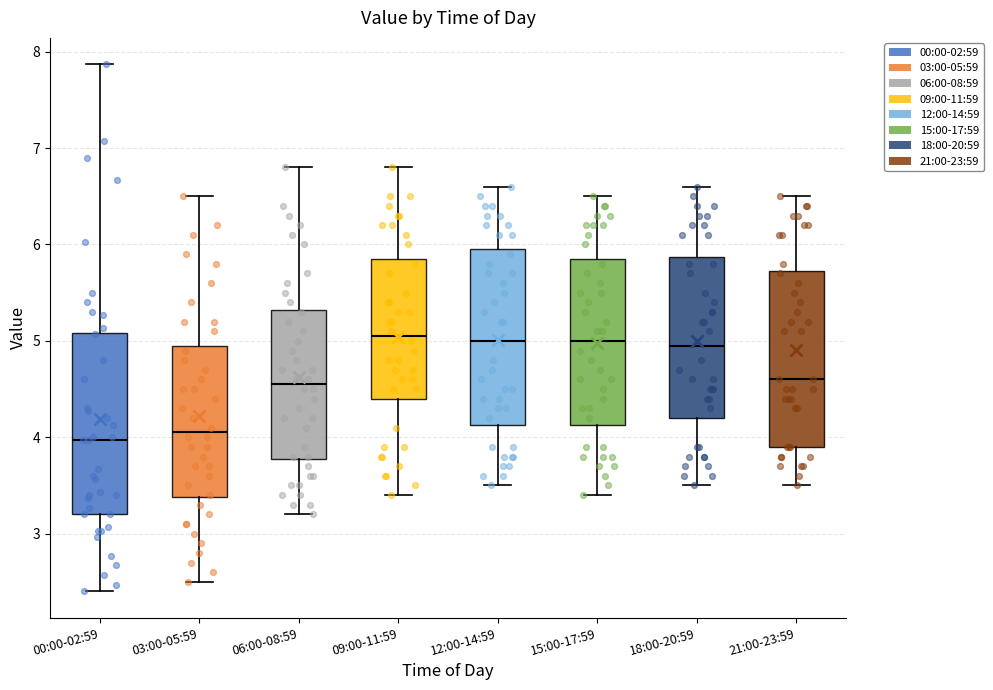

Reading left to right, transcribe this box plot: for each box, give where its median line is, the range the box spans, and where its two whiskers end, as read against the y-axis. The values are not printed on the chart, so give them approximately, as read against the axis.

00:00-02:59: median 4.0, box 3.2 to 5.1, whiskers 2.4 to 7.9
03:00-05:59: median 4.1, box 3.4 to 5.0, whiskers 2.5 to 6.5
06:00-08:59: median 4.6, box 3.8 to 5.3, whiskers 3.2 to 6.8
09:00-11:59: median 5.1, box 4.4 to 5.9, whiskers 3.4 to 6.8
12:00-14:59: median 5.0, box 4.1 to 6.0, whiskers 3.5 to 6.6
15:00-17:59: median 5.0, box 4.1 to 5.9, whiskers 3.4 to 6.5
18:00-20:59: median 5.0, box 4.2 to 5.9, whiskers 3.5 to 6.6
21:00-23:59: median 4.6, box 3.9 to 5.7, whiskers 3.5 to 6.5